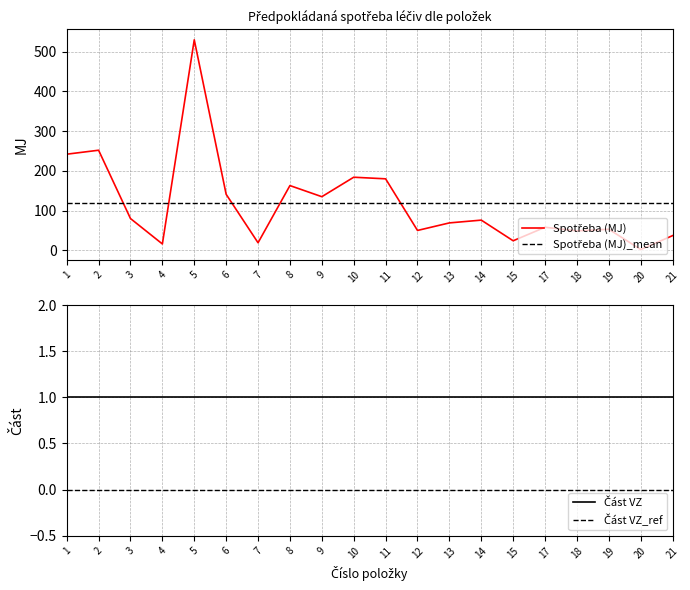

Between 15 and 17, which series saw the biggest shift?

Spotřeba (MJ)